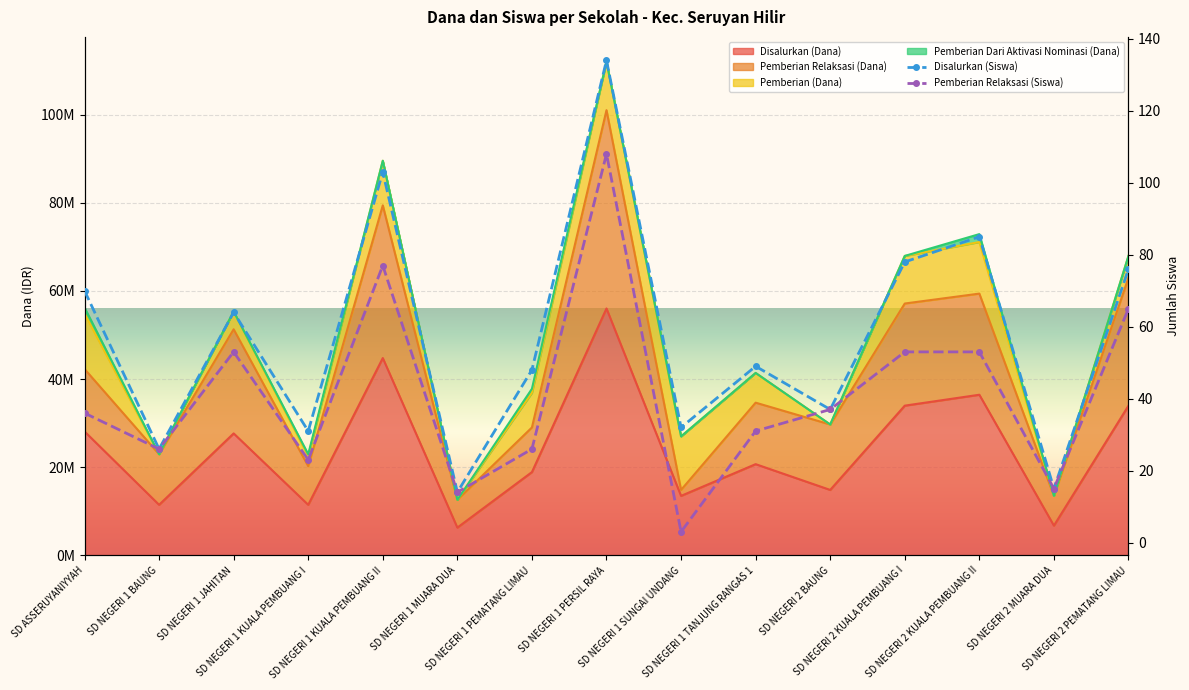

What is the sum of all Pemberian Relaksasi (Dana) values?

620